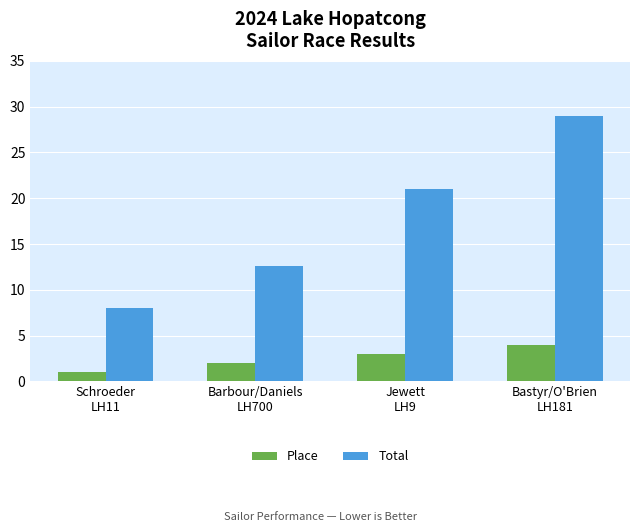

Rank the categories by Place value from highest to lowest.

Bastyr/O'Brien
LH181, Jewett
LH9, Barbour/Daniels
LH700, Schroeder
LH11